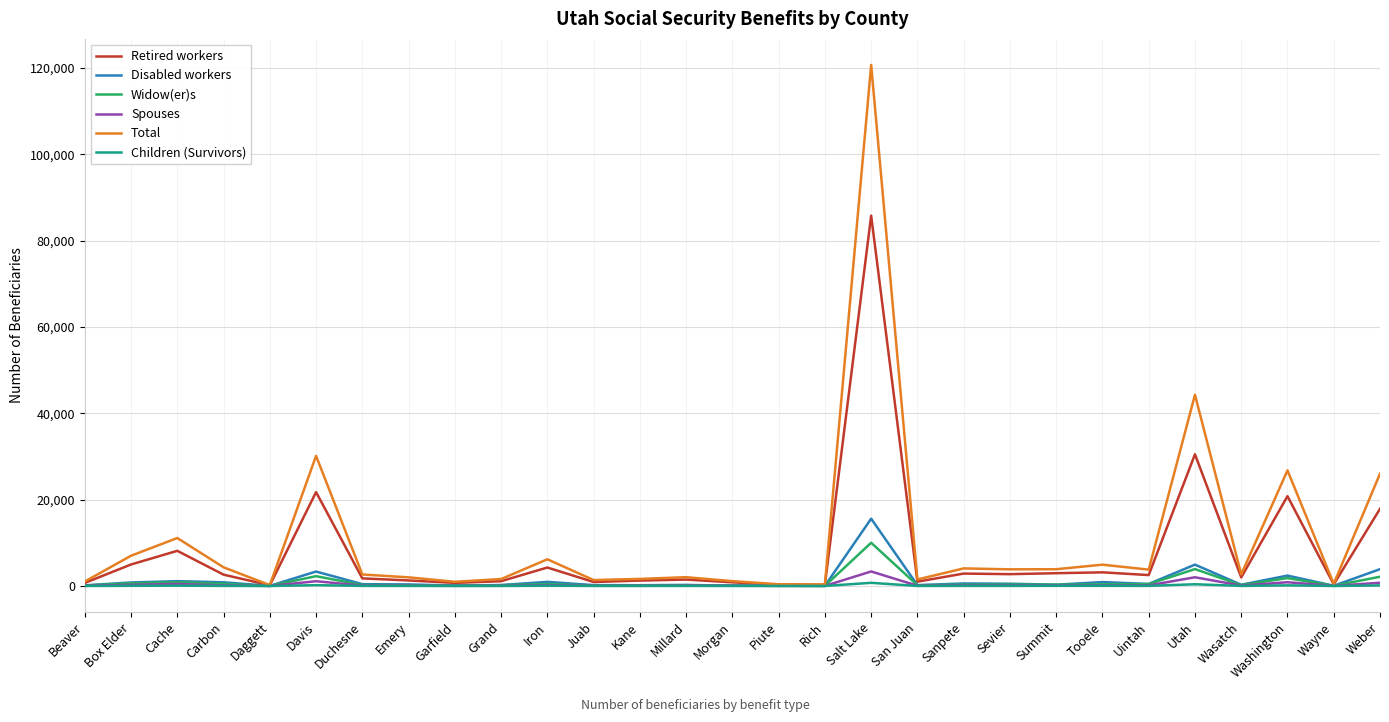

True or false: Retired workers has a value of 2737 at Sevier.

True